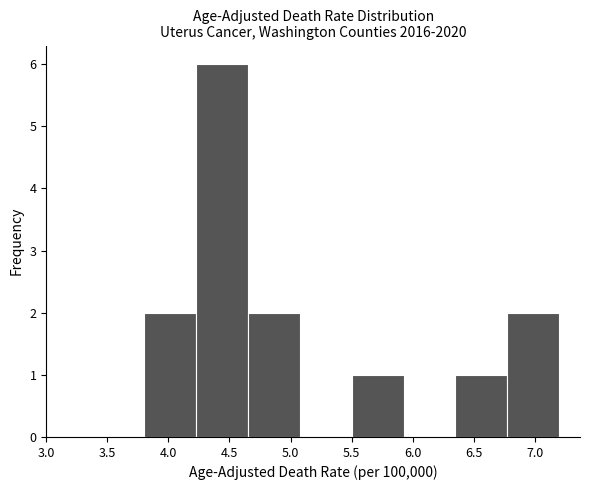

Reading left to right, transcribe this chart: for each bar, give the range it covers on the x-axis and its height. Neither the bar edges nor the heights are printed on the chart, so give them approximately, as read against the axes.

3.800 to 4.225: 2
4.225 to 4.650: 6
4.650 to 5.075: 2
5.075 to 5.500: 0
5.500 to 5.925: 1
5.925 to 6.350: 0
6.350 to 6.775: 1
6.775 to 7.200: 2